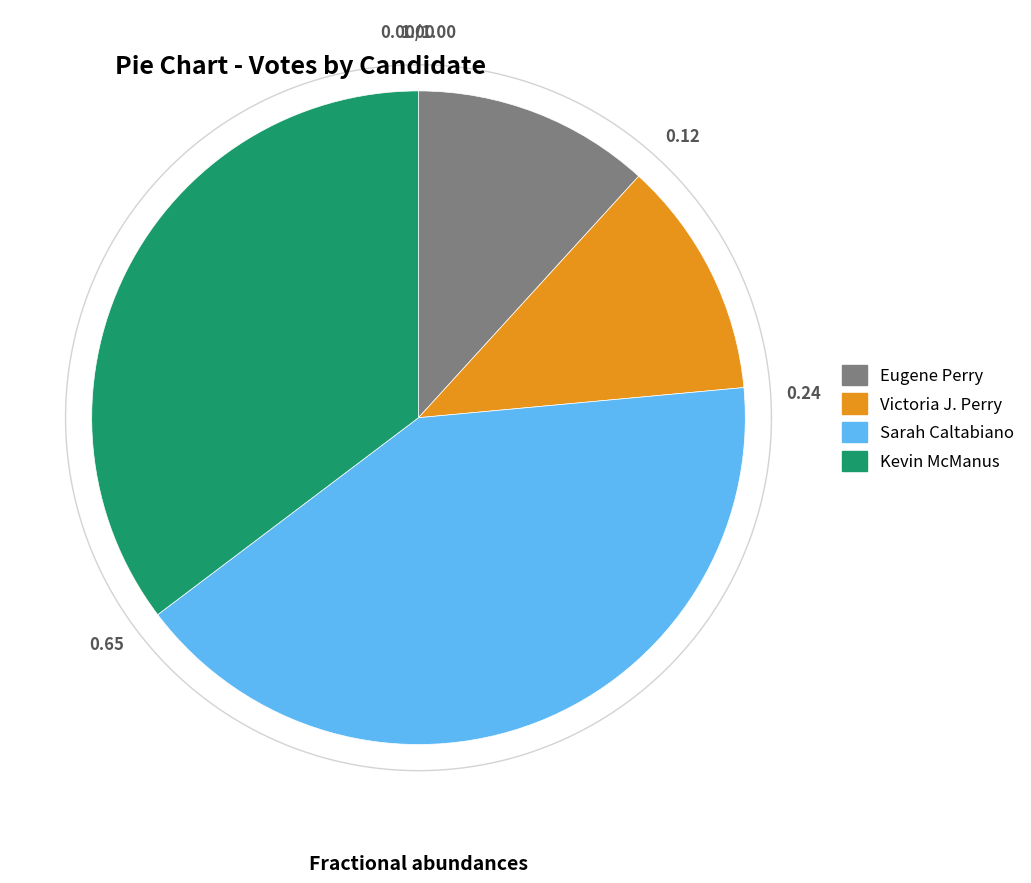

Rank the categories by value from highest to lowest.

Sarah Caltabiano, Kevin McManus, Eugene Perry, Victoria J. Perry